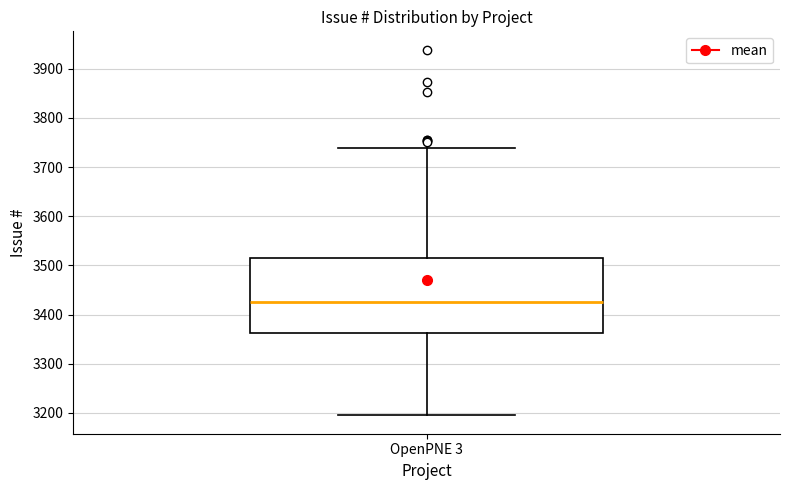

Where does the median line of the box for OpenPNE 3 sit on the y-axis? The values are not printed on the chart, so give them approximately, as read against the axis.

3430